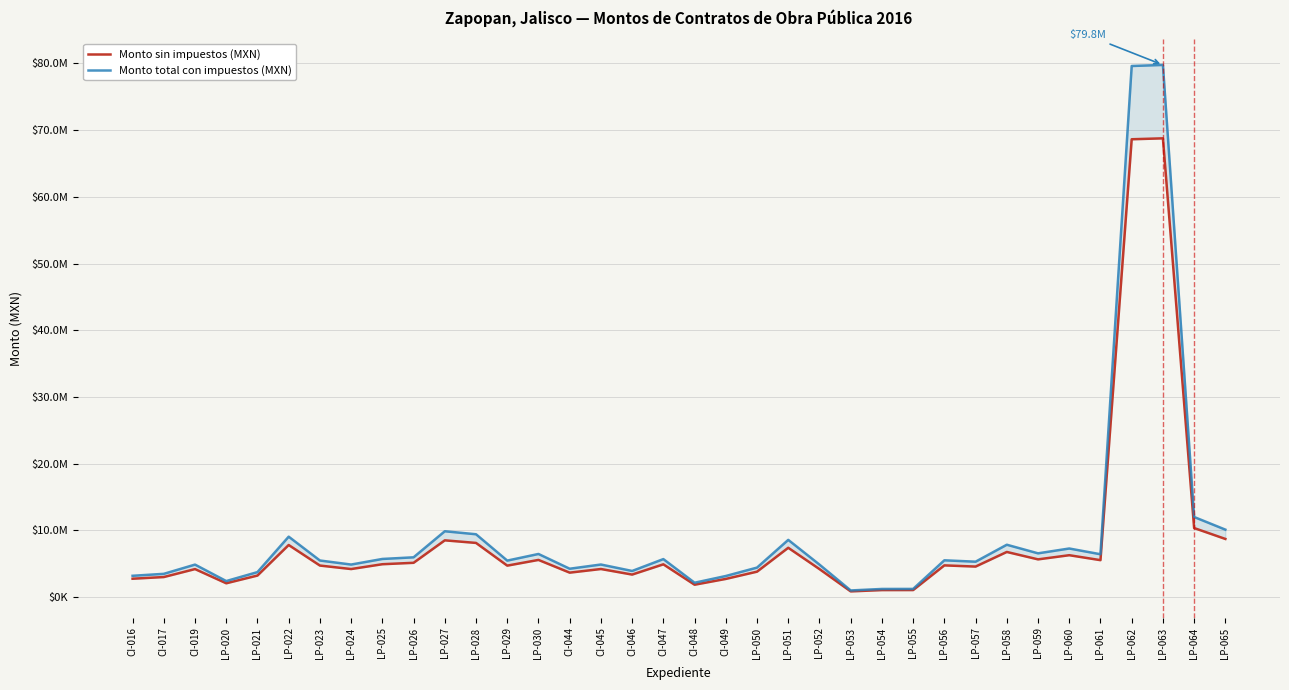

What are all the series names shown in the legend?

Monto sin impuestos (MXN), Monto total con impuestos (MXN)